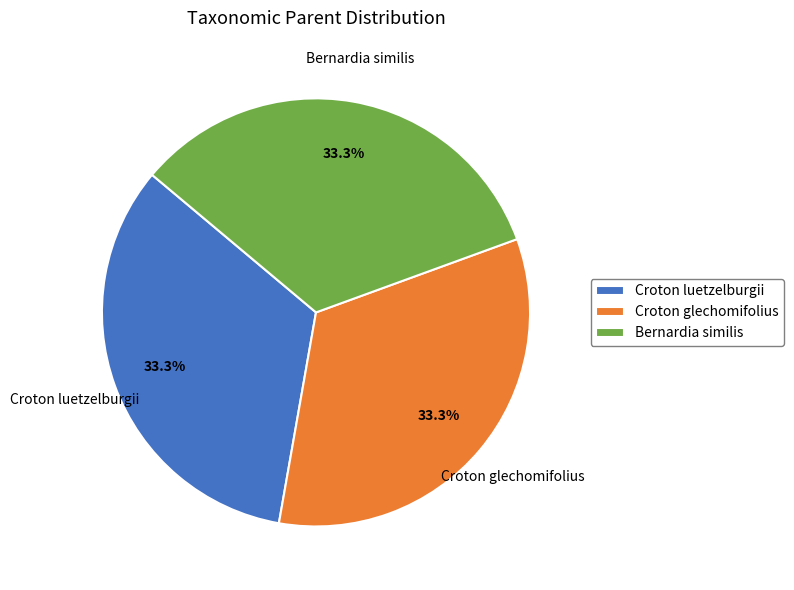

How many segments does this pie chart have?

3